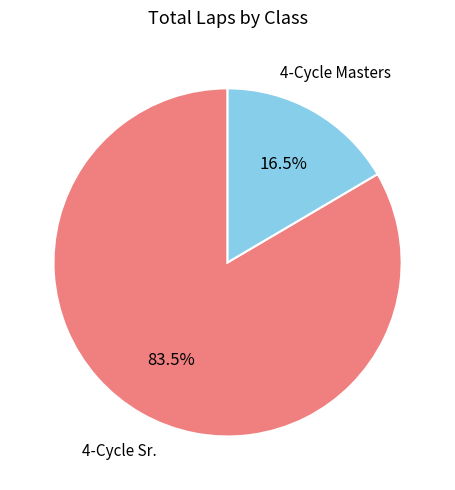

To the nearest percent, what is the average slice percentage?

50%